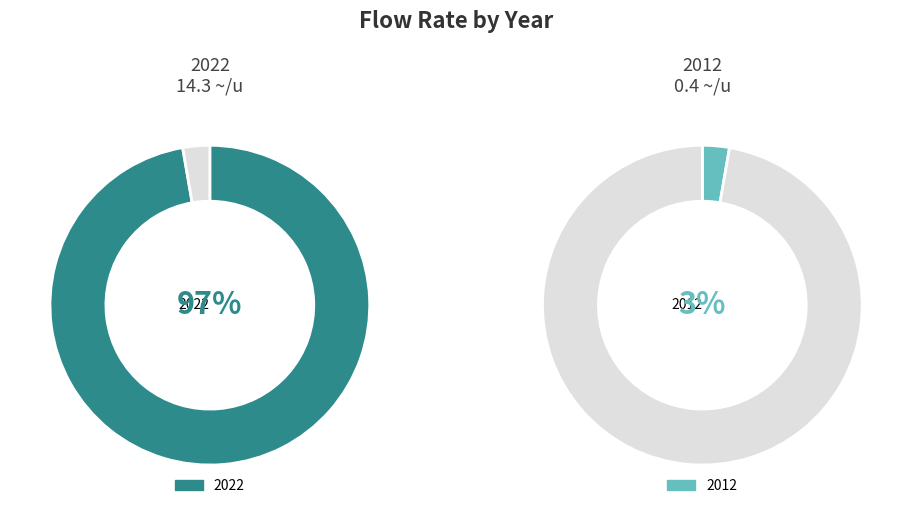

What is the change in value from 2022 to 2012?

-13.9